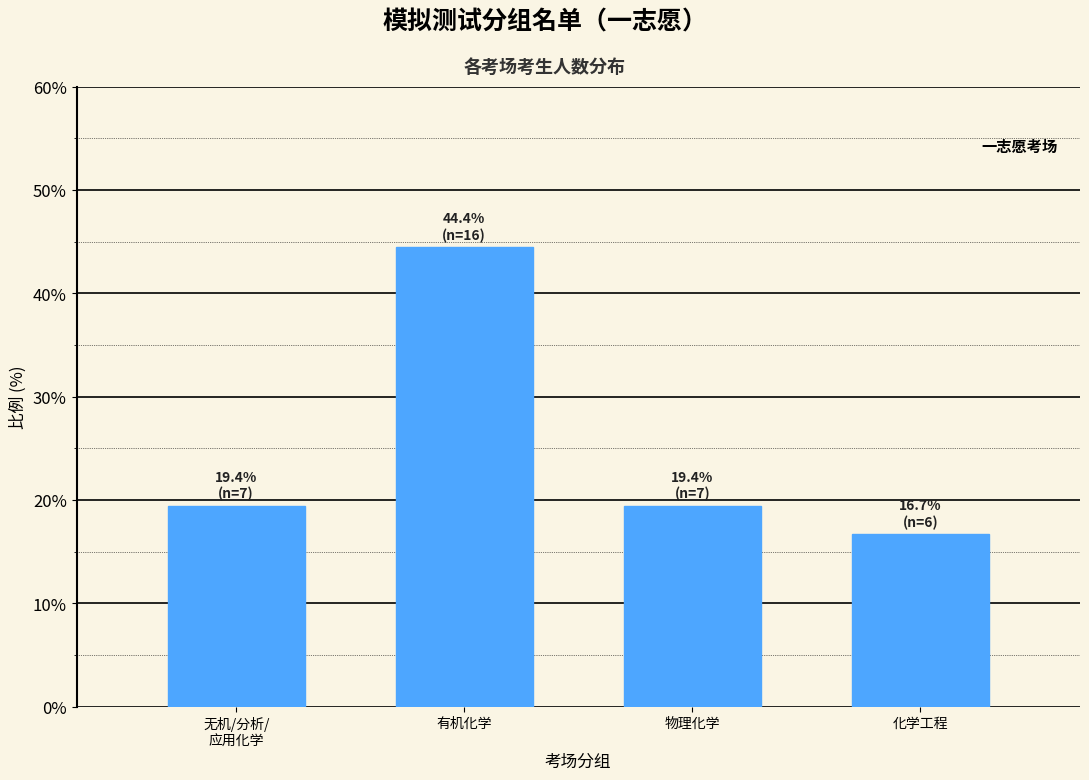

Reading right to left, extract all data points from this chart.

16.7	19.4	44.4	19.4